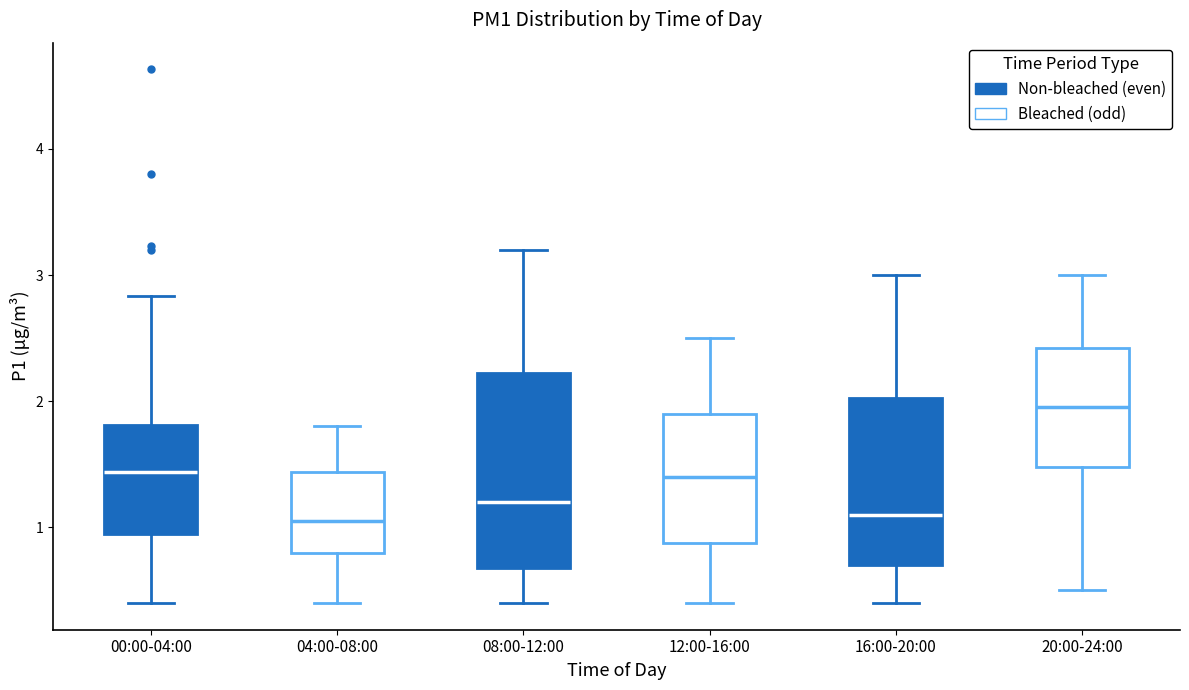

Which box's median line is the highest?

20:00-24:00